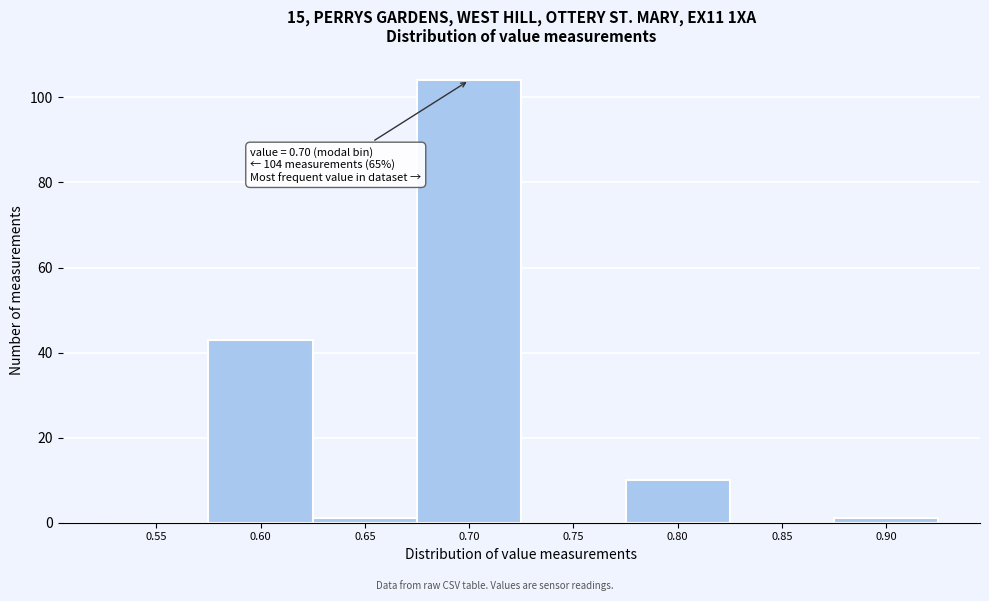

Reading left to right, what are all the values shown in this chart?

0.55=0	0.60=43	0.65=1	0.70=104	0.75=0	0.80=10	0.85=0	0.90=1